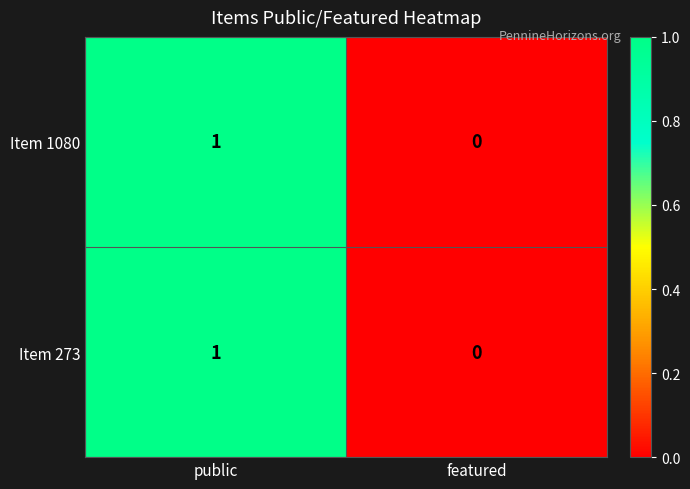

Rank the categories by Item 1080 value from lowest to highest.

featured, public